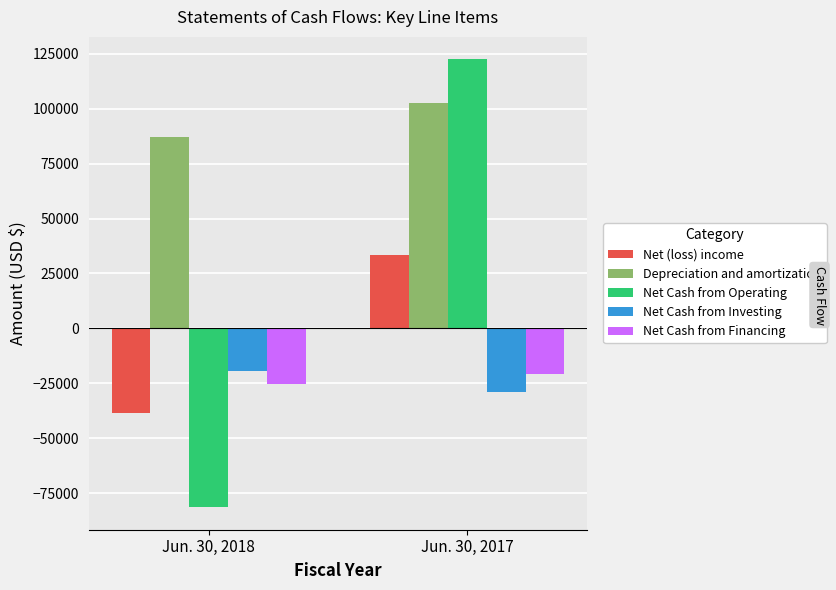

What is the minimum value for Depreciation and amortization?

87039